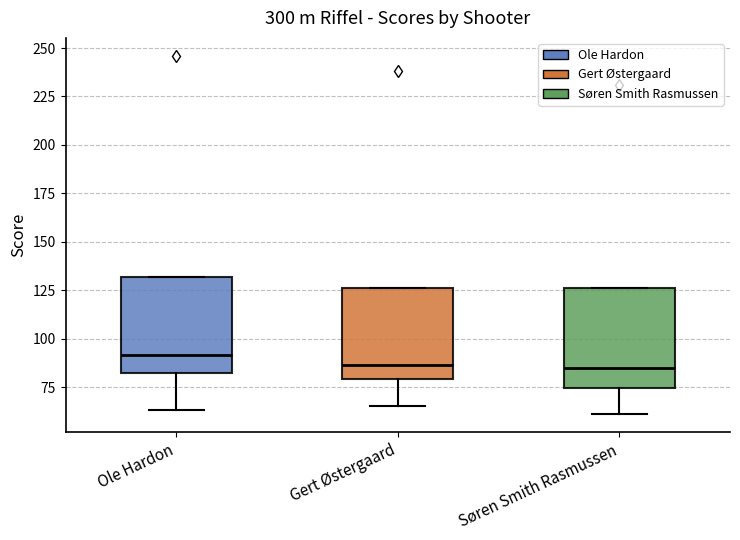

Reading left to right, read every box against the y-axis: the position of its median line, the range the box covers, and the ends of its whiskers. The values are not printed on the chart, so give them approximately, as read against the axis.

Ole Hardon: median 90, box 85 to 130, whiskers 65 to 130
Gert Østergaard: median 85, box 80 to 125, whiskers 65 to 125
Søren Smith Rasmussen: median 85, box 75 to 125, whiskers 60 to 125